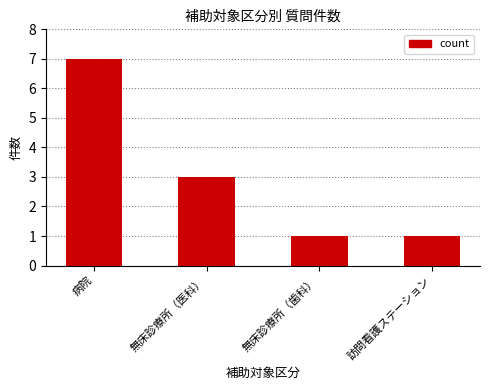

Reading left to right, what are all the values shown in this chart?

病院=7	無床診療所（医科）=3	無床診療所（歯科）=1	訪問看護ステーション=1